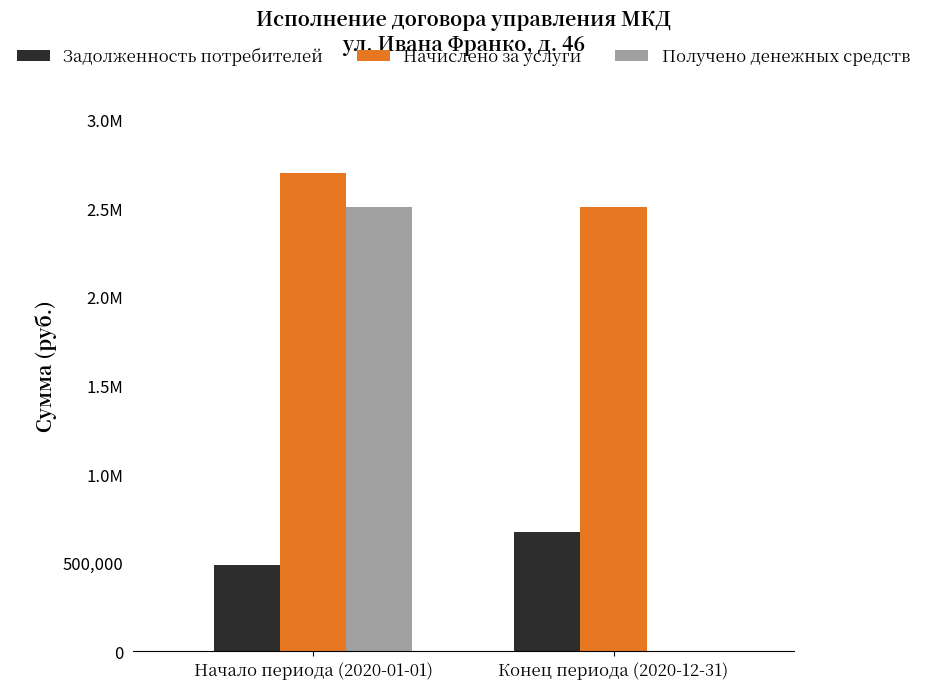

What are all the series names shown in the legend?

Задолженность потребителей, Начислено за услуги, Получено денежных средств